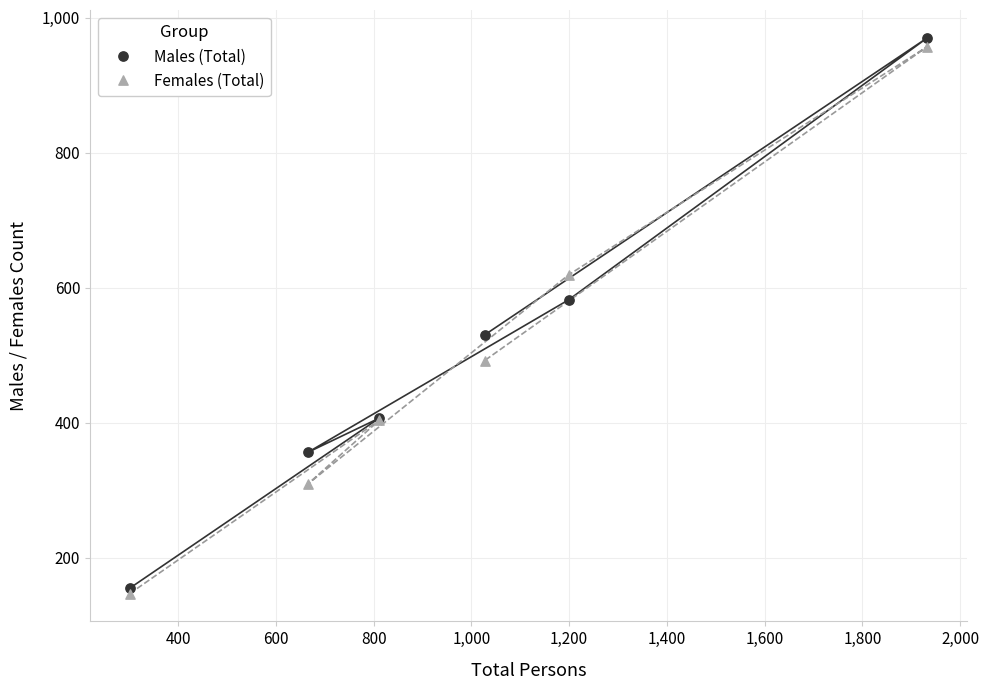

What are all the series names shown in the legend?

Males (Total), Females (Total)